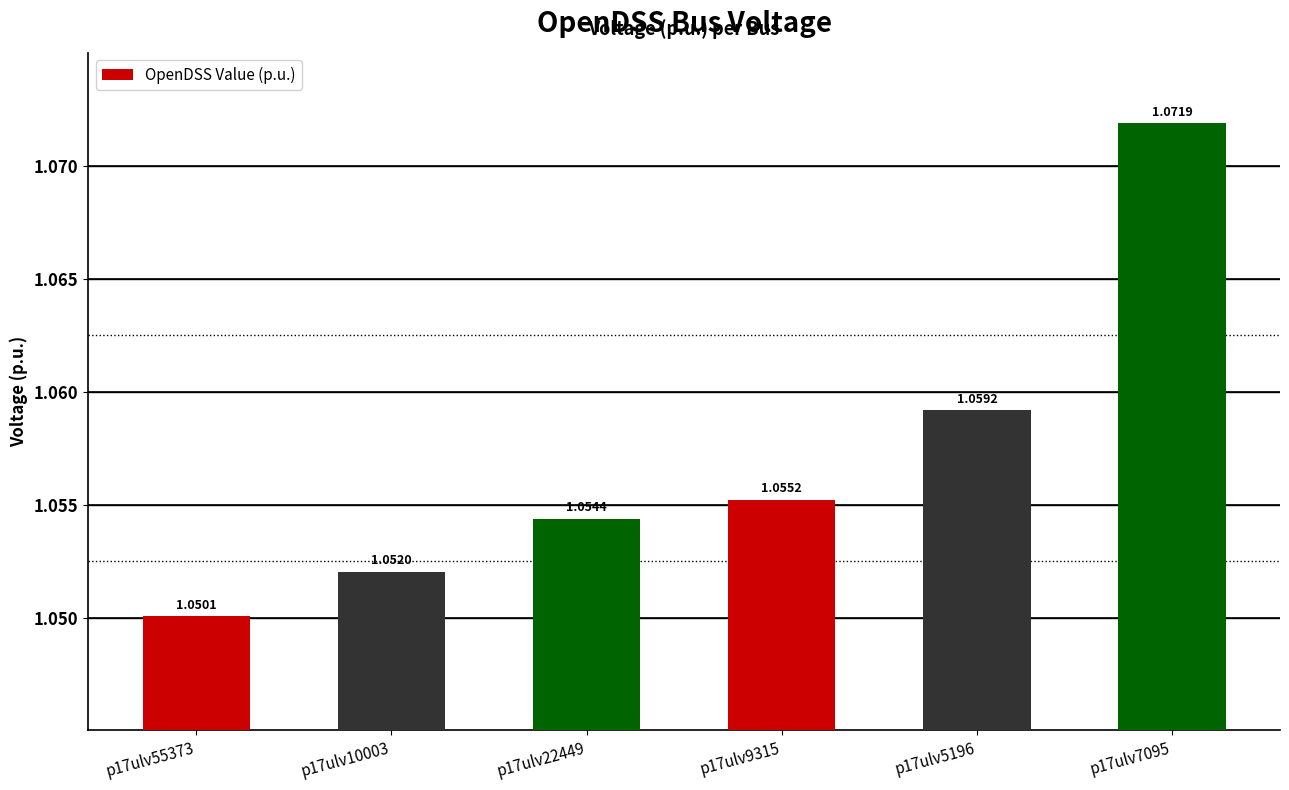

List the labels in order of value, largest first.

p17ulv7095, p17ulv5196, p17ulv9315, p17ulv22449, p17ulv10003, p17ulv55373